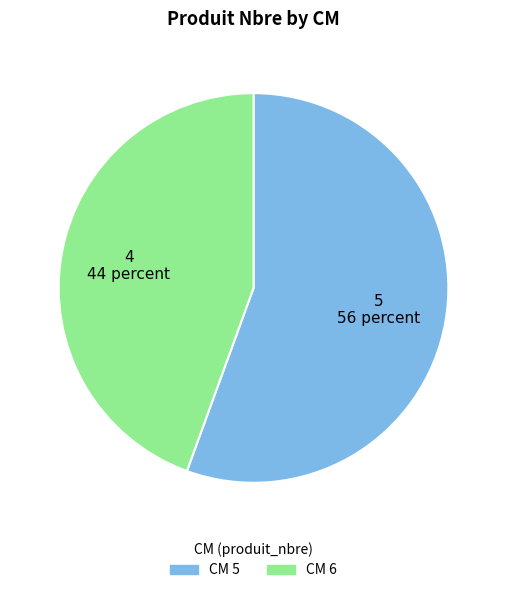

Is there any slice that represents more than half of the pie?

Yes